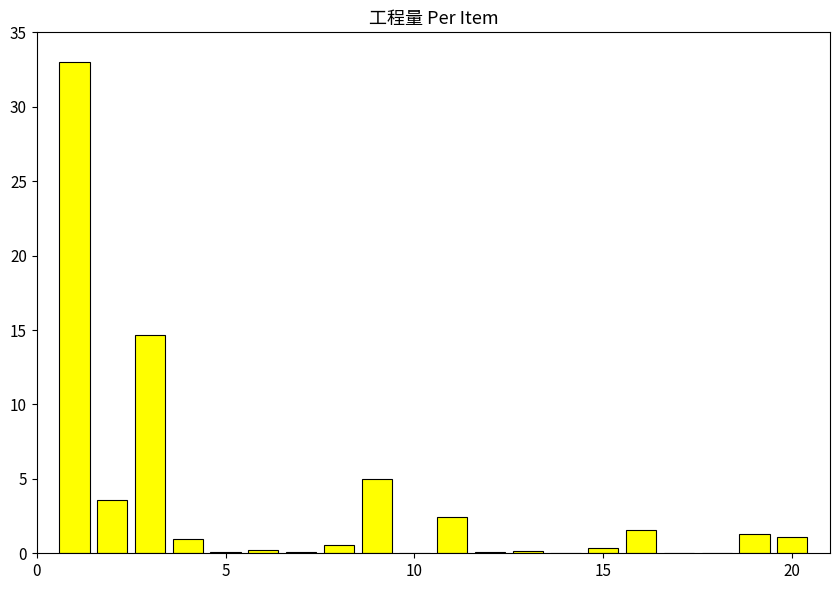

What is the sum of all values?

65.2